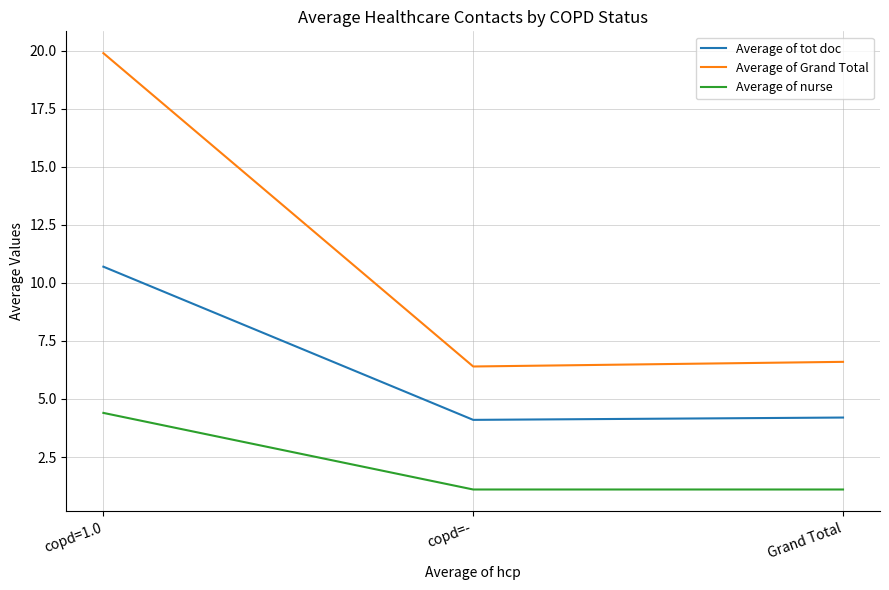

What is the sum of the Average of Grand Total values at copd=- and Grand Total?

13.0